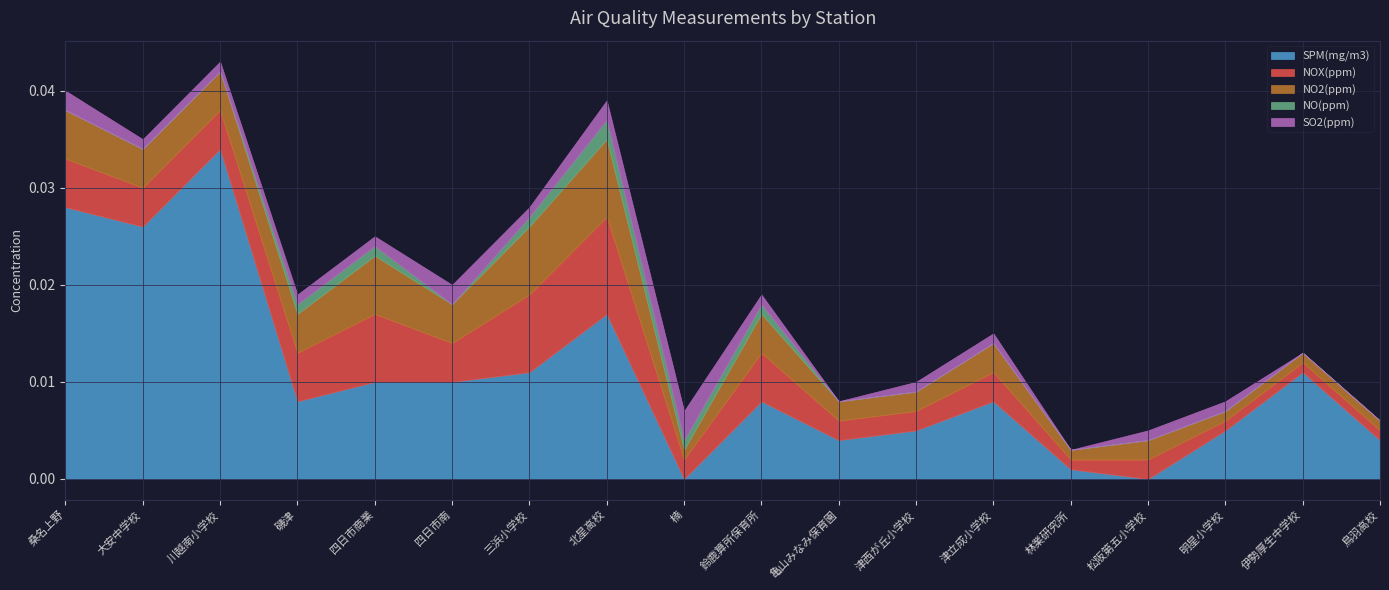

How many interior local valleys does the SO2(ppm) series have?

3